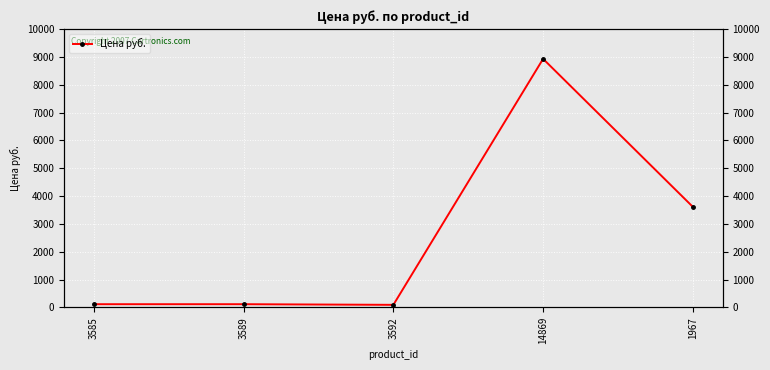

How many interior local peaks (higher than both neighbors) does the data have?

1